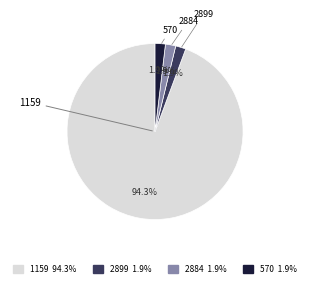

Which category has the biggest portion of the pie?

1159